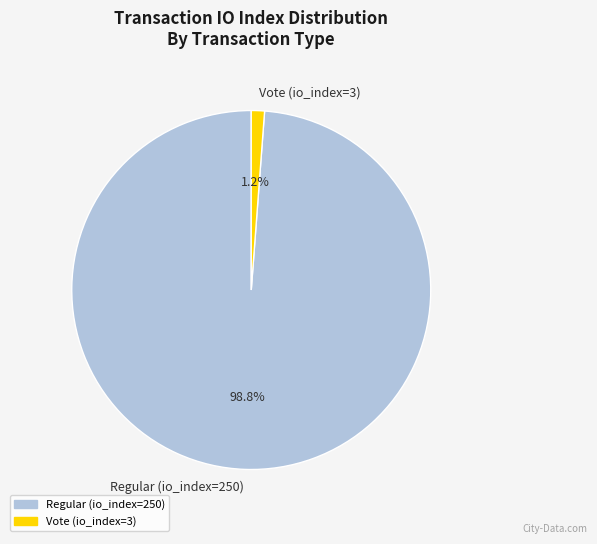

Which has a higher value, Regular (io_index=250) or Vote (io_index=3)?

Regular (io_index=250)